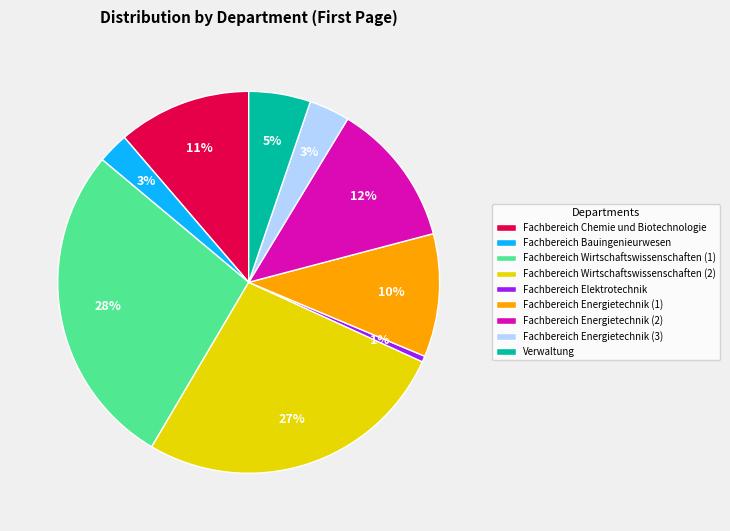

To the nearest percent, what is the combined percentage of Fachbereich Energietechnik (2) and Fachbereich Wirtschaftswissenschaften (1)?

40%